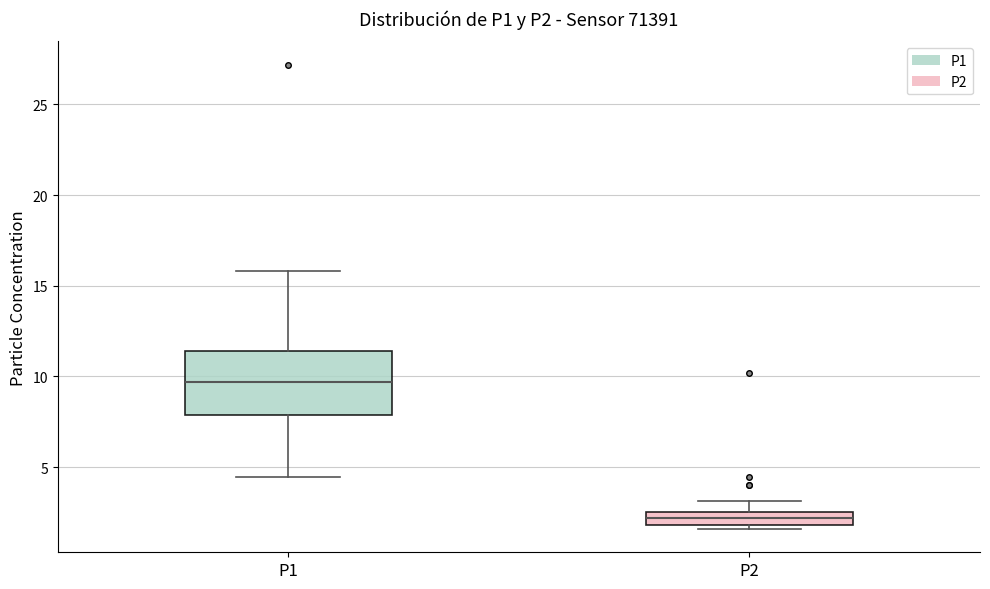

Which box's median line is the highest?

P1